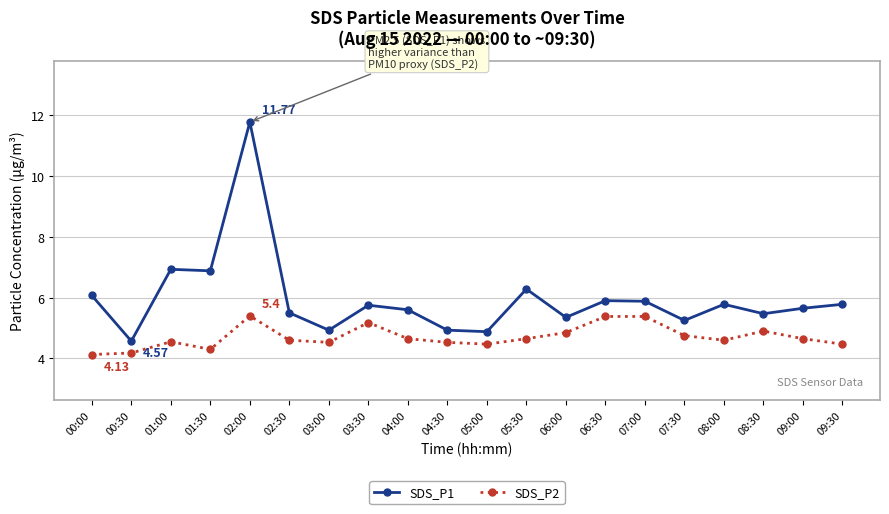

Rank the series by their average value, from lowest to highest.

SDS_P2, SDS_P1